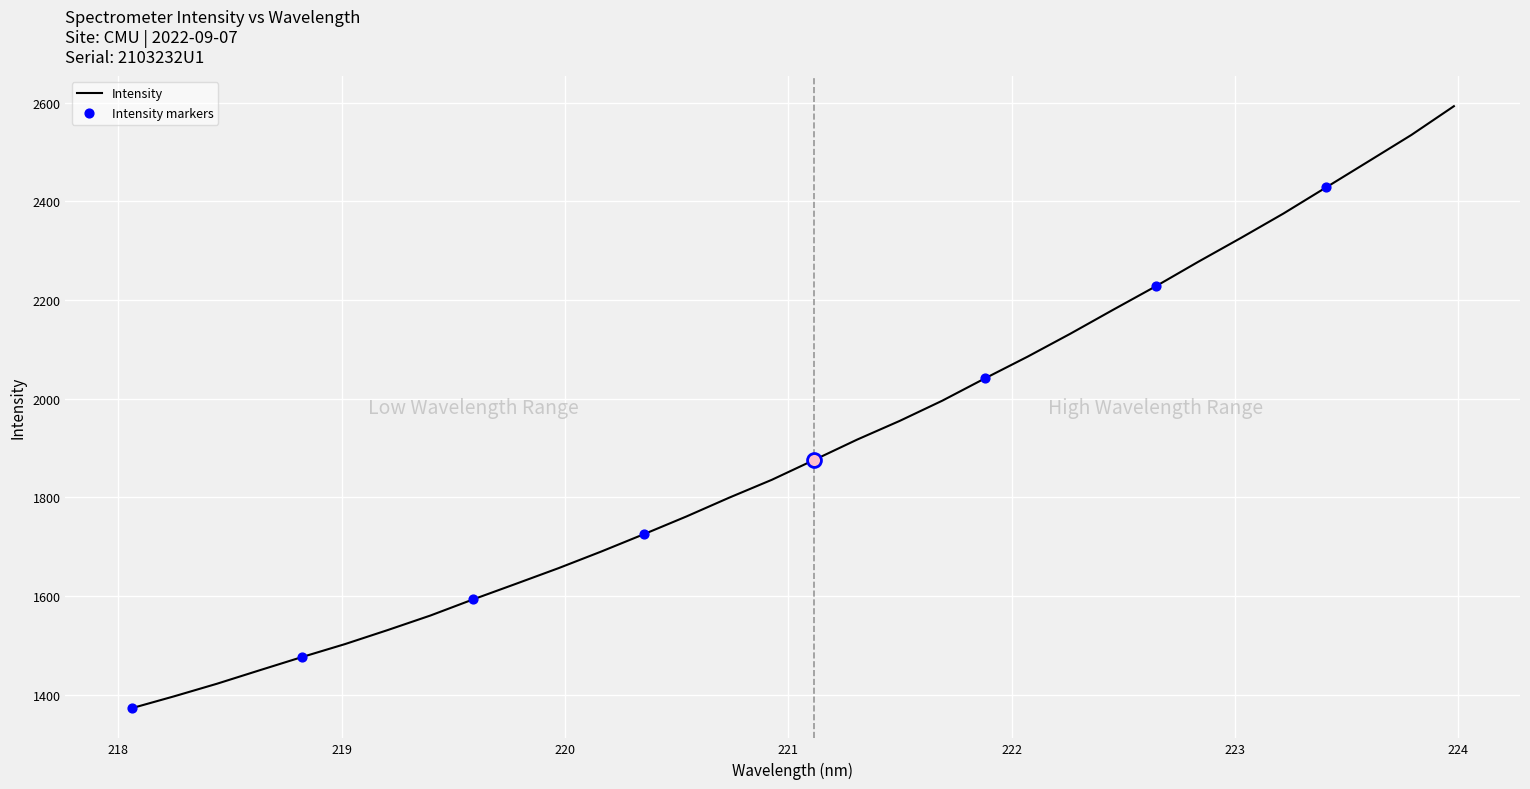

What is the difference between the maximum and minimum values?

1219.8